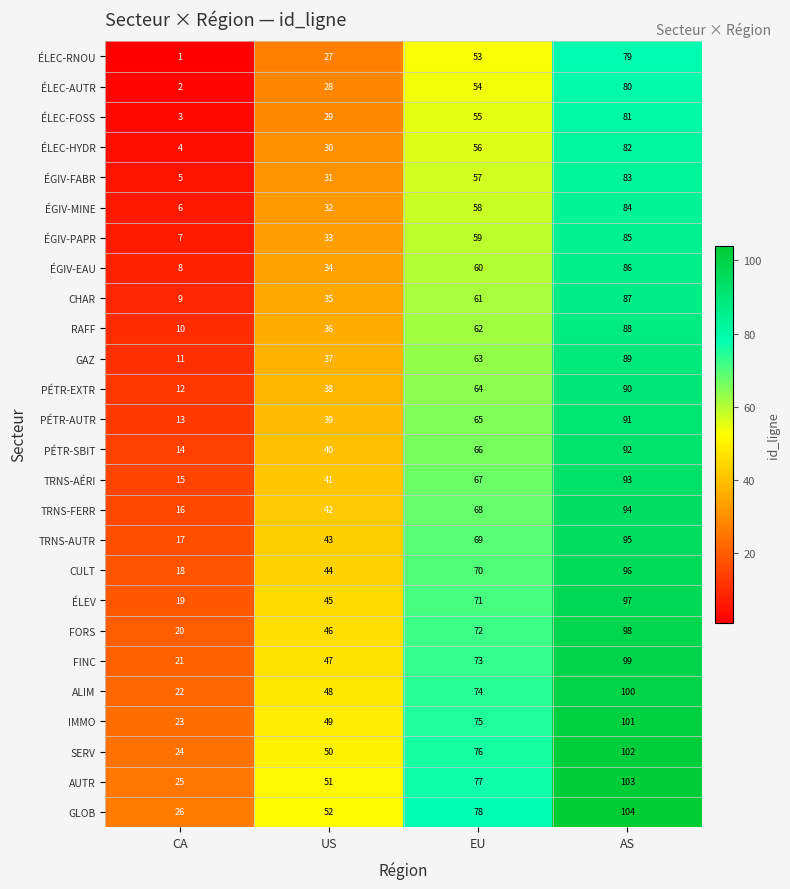

What is the minimum value shown in the chart?

1